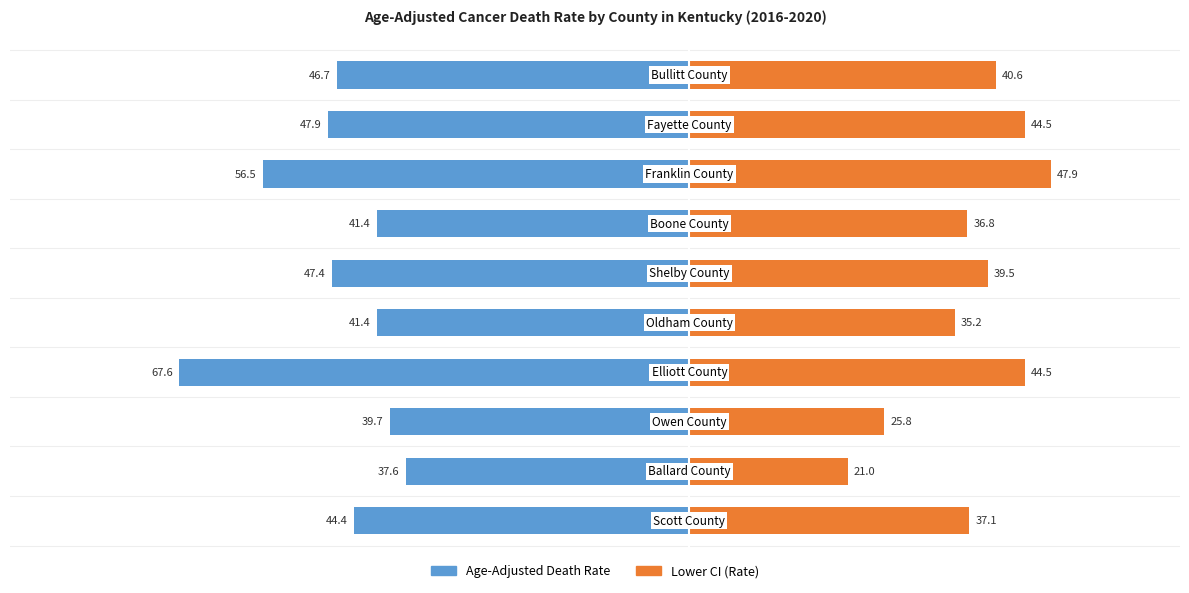

What is the value of the Lower CI (Rate) bar at the 9th from the left?

44.5